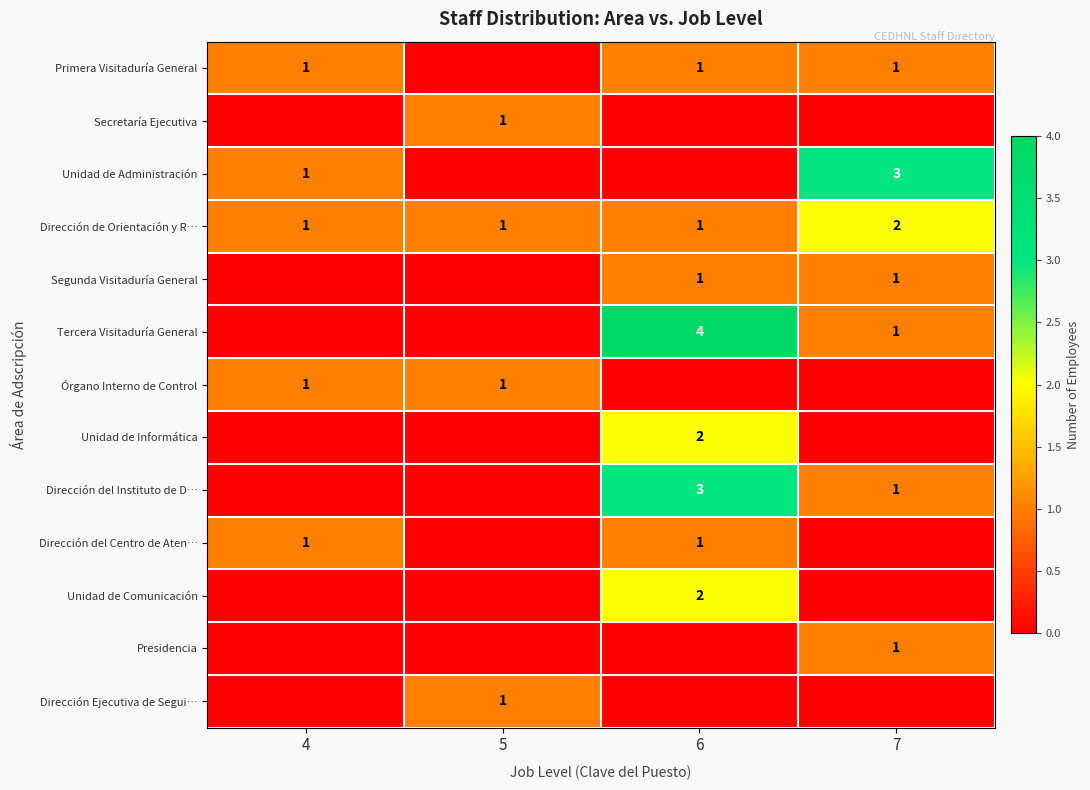

At how many categories does at least one series exceed 3?

1